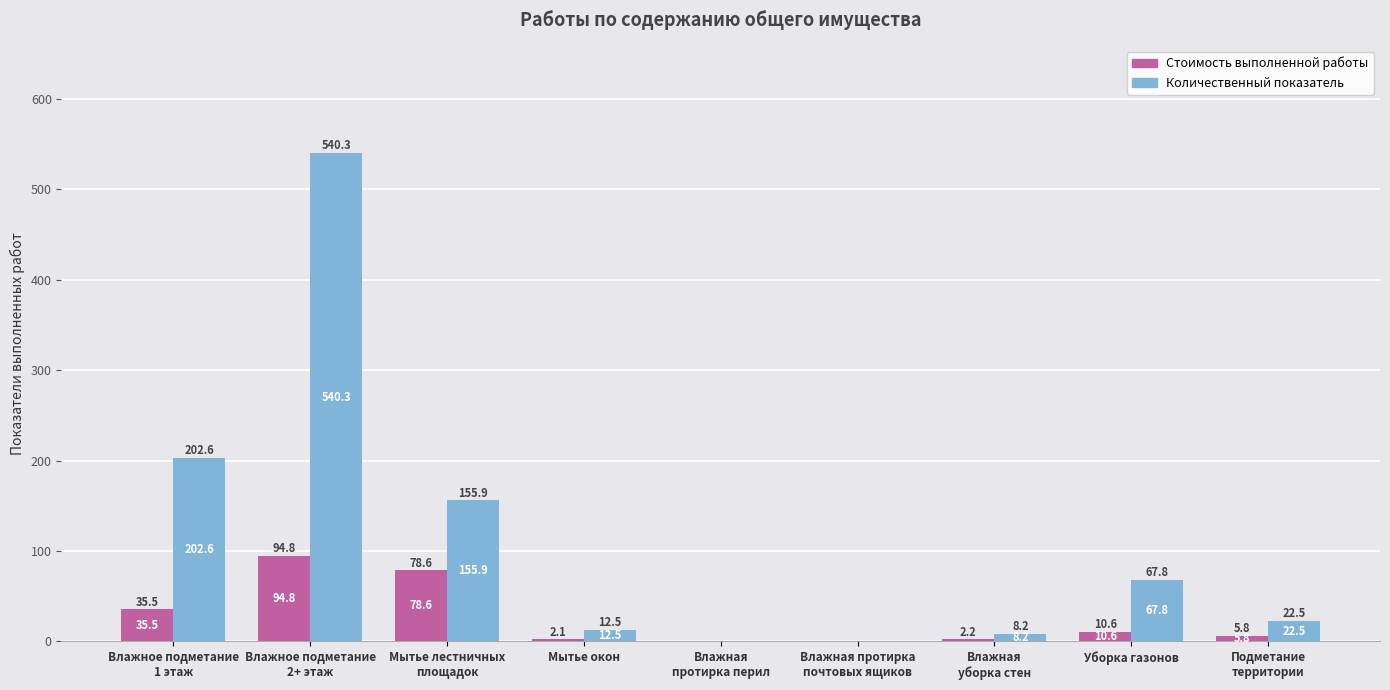

Are the bars grouped side by side (vs. stacked)?

Yes